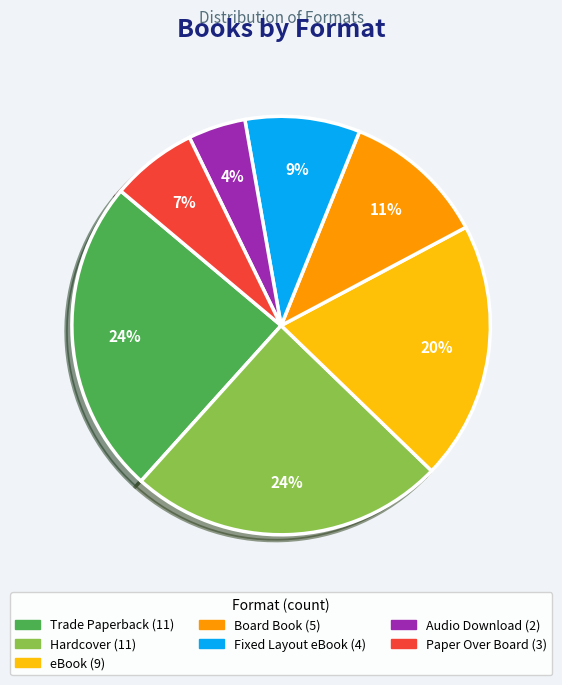

Is the sum of Paper Over Board and Hardcover greater than half?

No